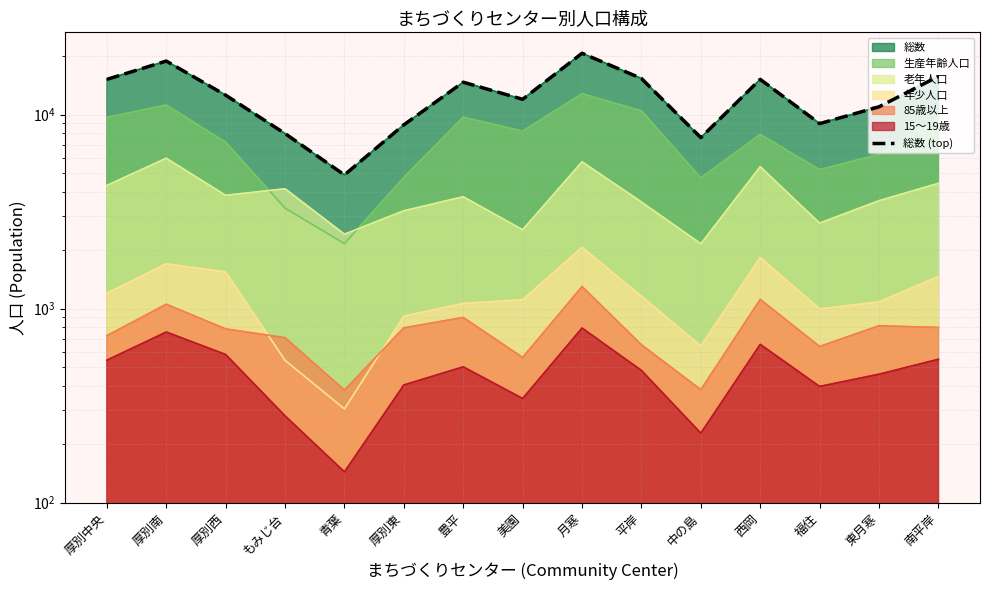

What is the difference between the maximum and minimum values?

15804